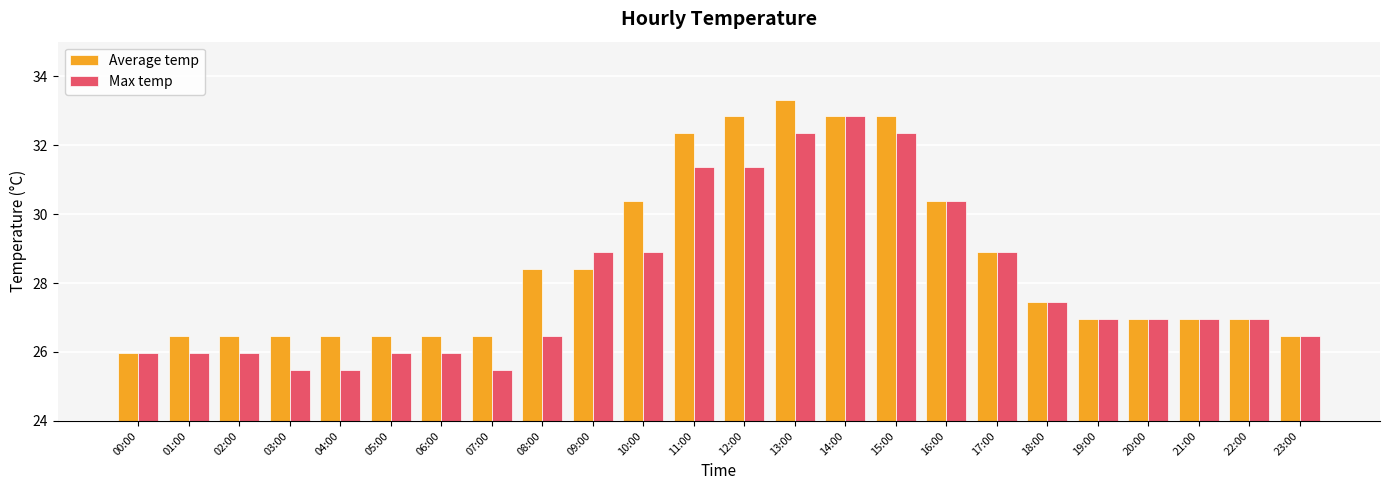

The value of Max temp at 14:00 is 55.0. True or false?

False